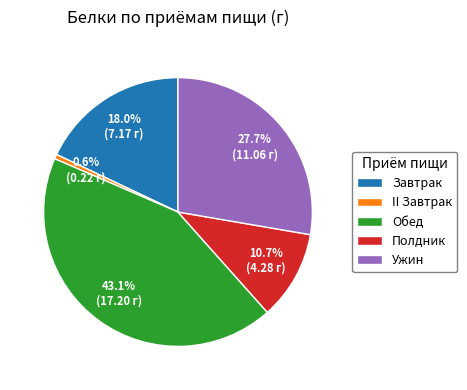

Which category has the biggest portion of the pie?

Обед